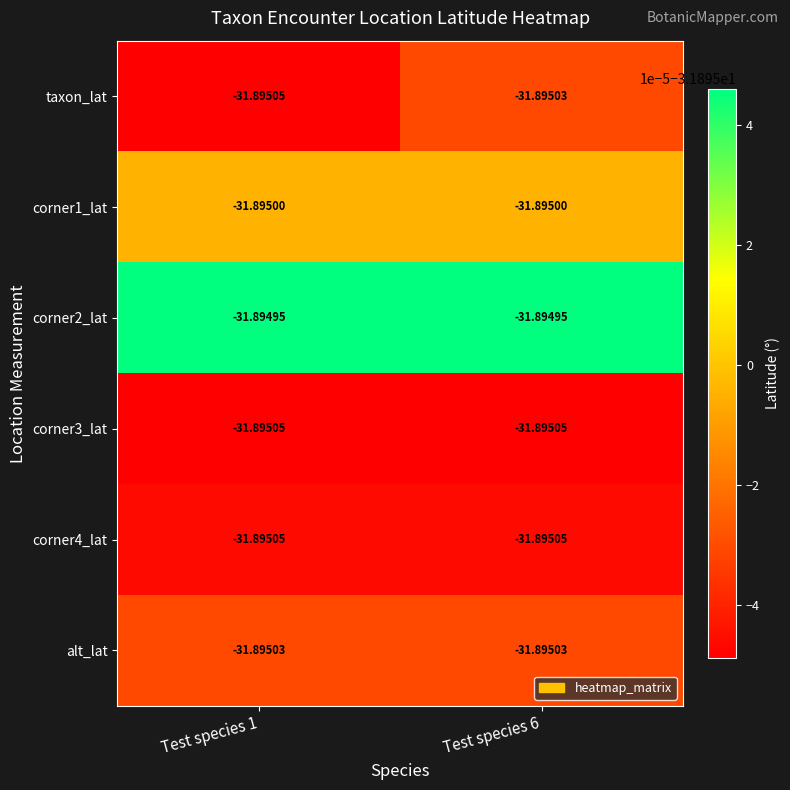

Which series has the largest range (max minus min)?

taxon_lat